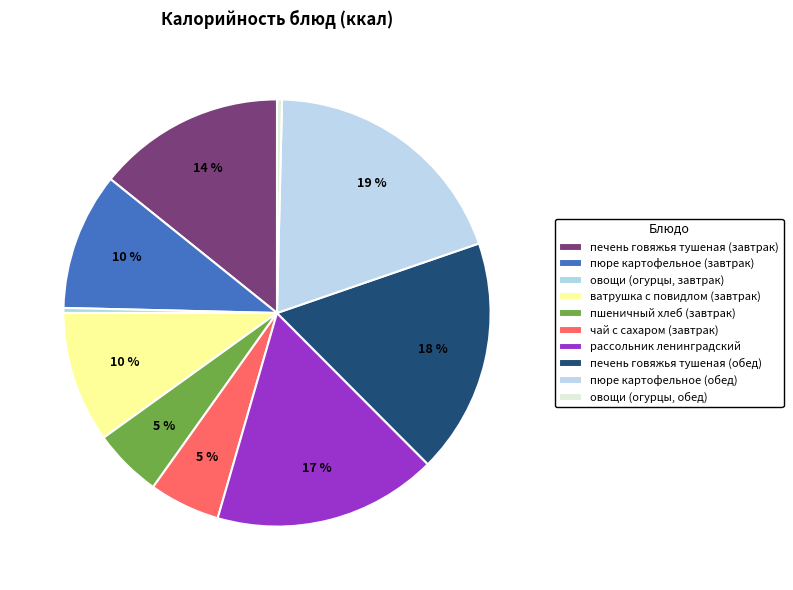

Is the sum of чай с сахаром (завтрак) and рассольник ленинградский greater than half?

No